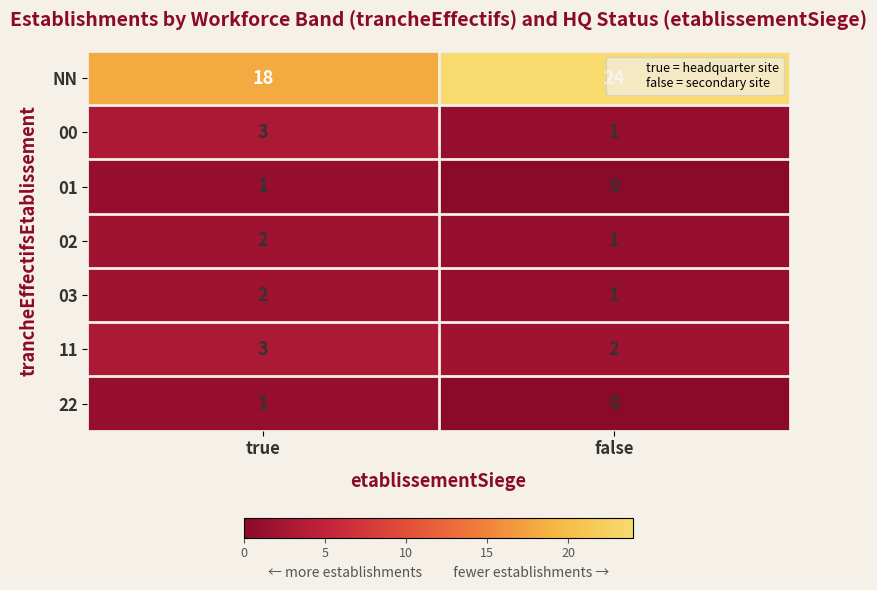

How many values in the 03 series are below 2?

1